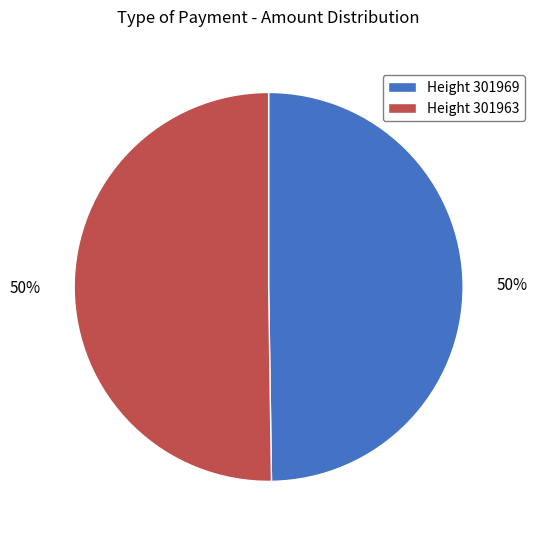

True or false: Height 301969 accounts for 50% of the total.

True